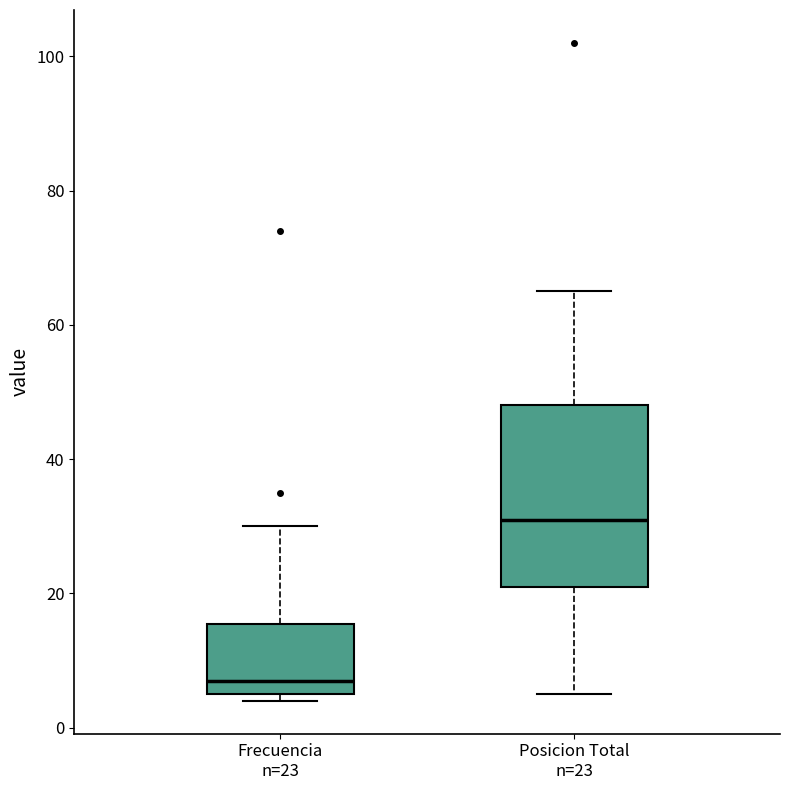

Where is the lower edge of the box for Posicion Total n=23 on the y-axis? The values are not printed on the chart, so give them approximately, as read against the axis.

22